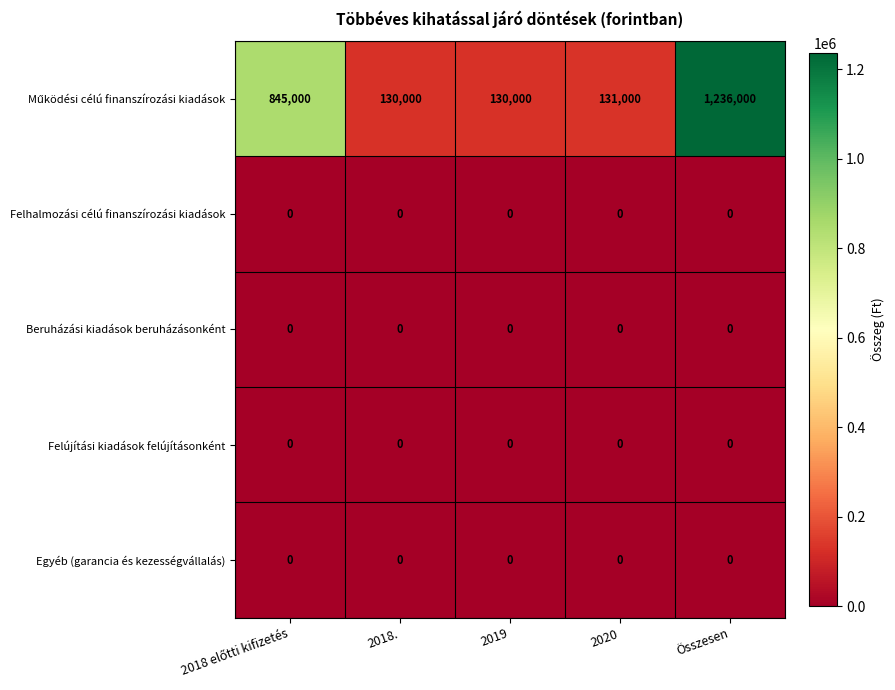

At how many categories does at least one series exceed 50090?

5